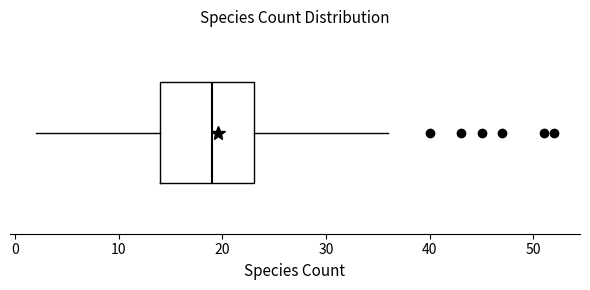

Read this box plot against the x-axis: the position of the median line, the range covered by the box, and the ends of both whiskers. The values are not printed on the chart, so give them approximately, as read against the axis.

median 19, box 14 to 23, whiskers 2 to 36